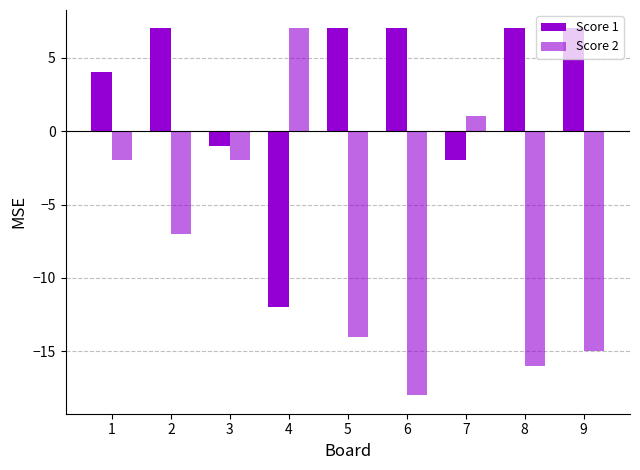

Reading left to right, extract all data points from this chart.

Score 1: 4	7	-1	-12	7	7	-2	7	7
Score 2: -2	-7	-2	7	-14	-18	1	-16	-15